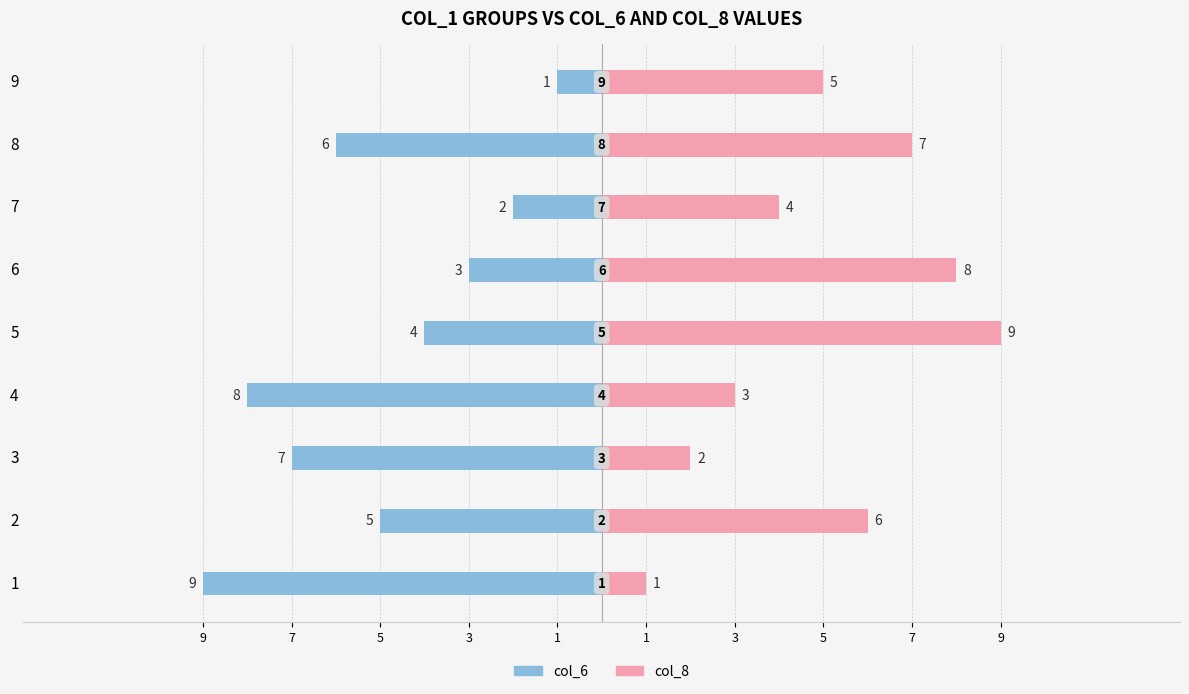

How many values in the col_6 series are below -5?

4